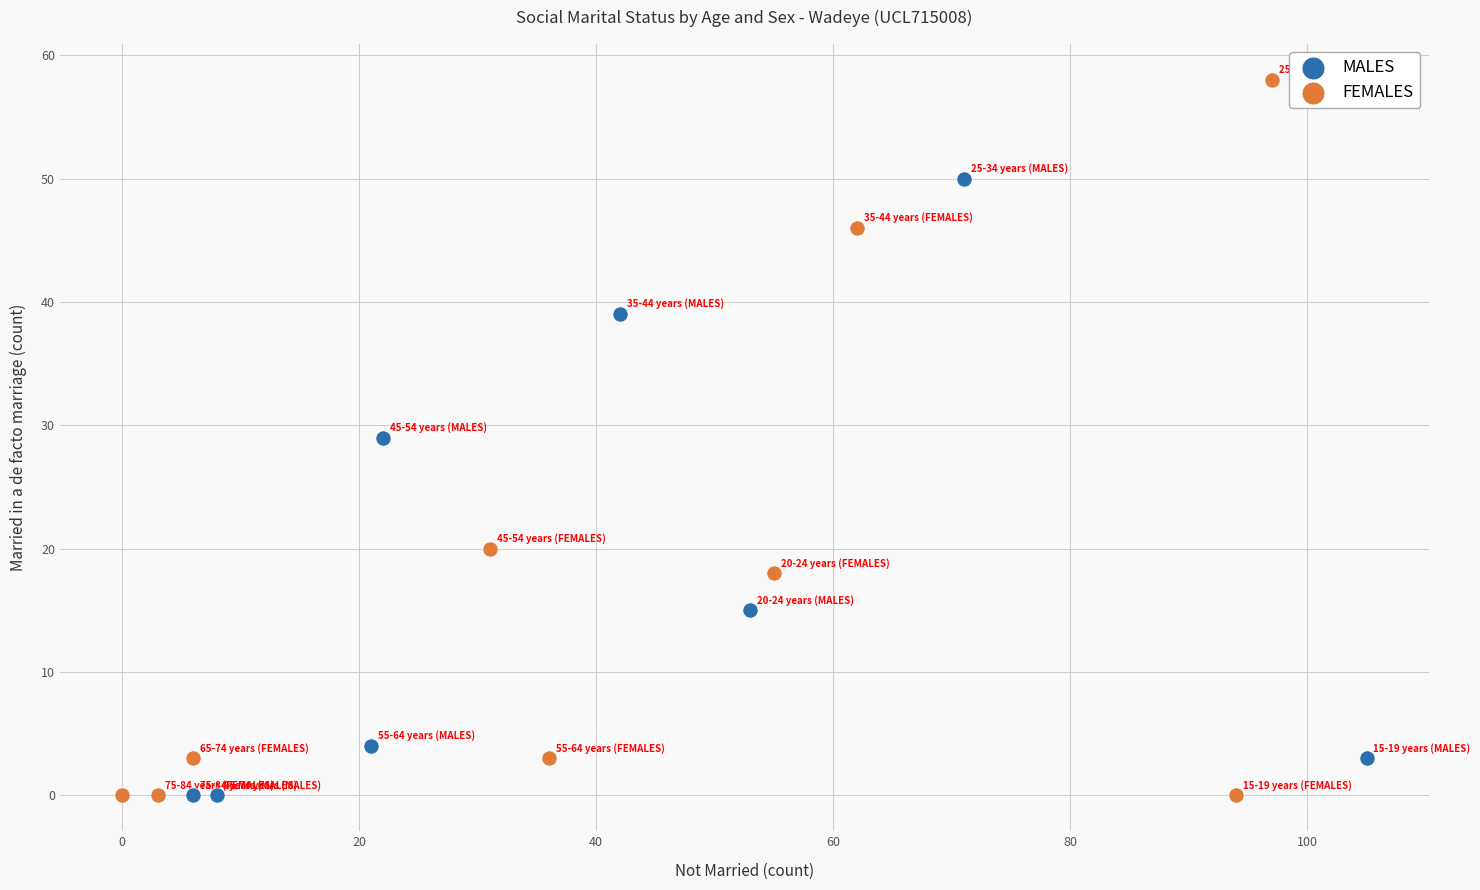

What are all the series names shown in the legend?

MALES, FEMALES